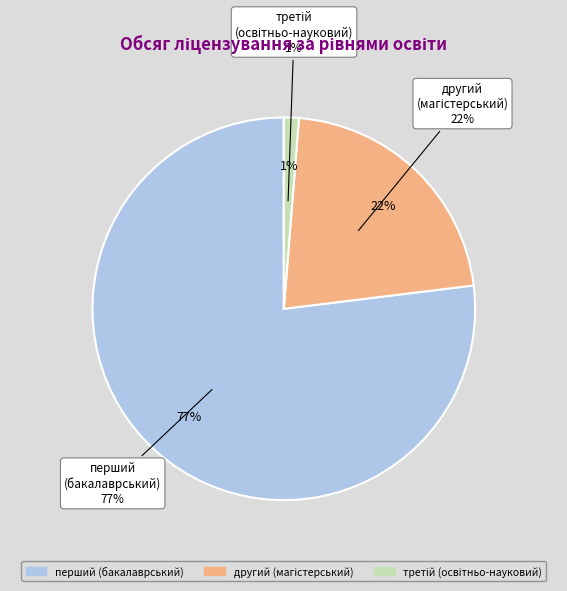

What is the largest slice in the pie chart?

перший (бакалаврський) рівень